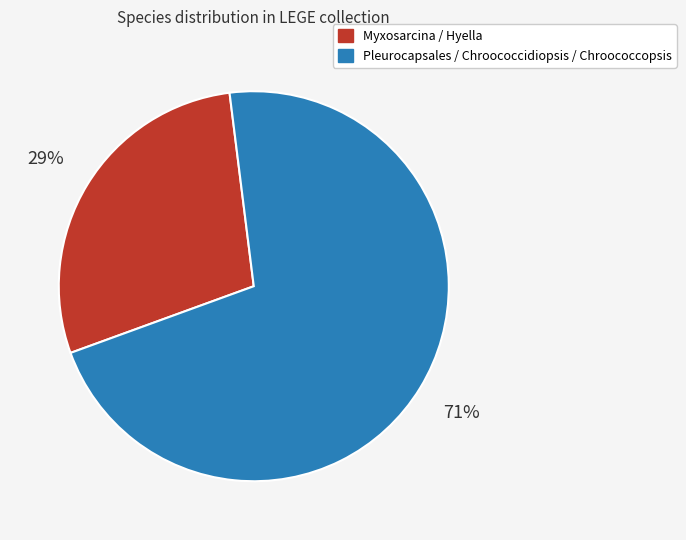

How many slices are in this pie chart?

2